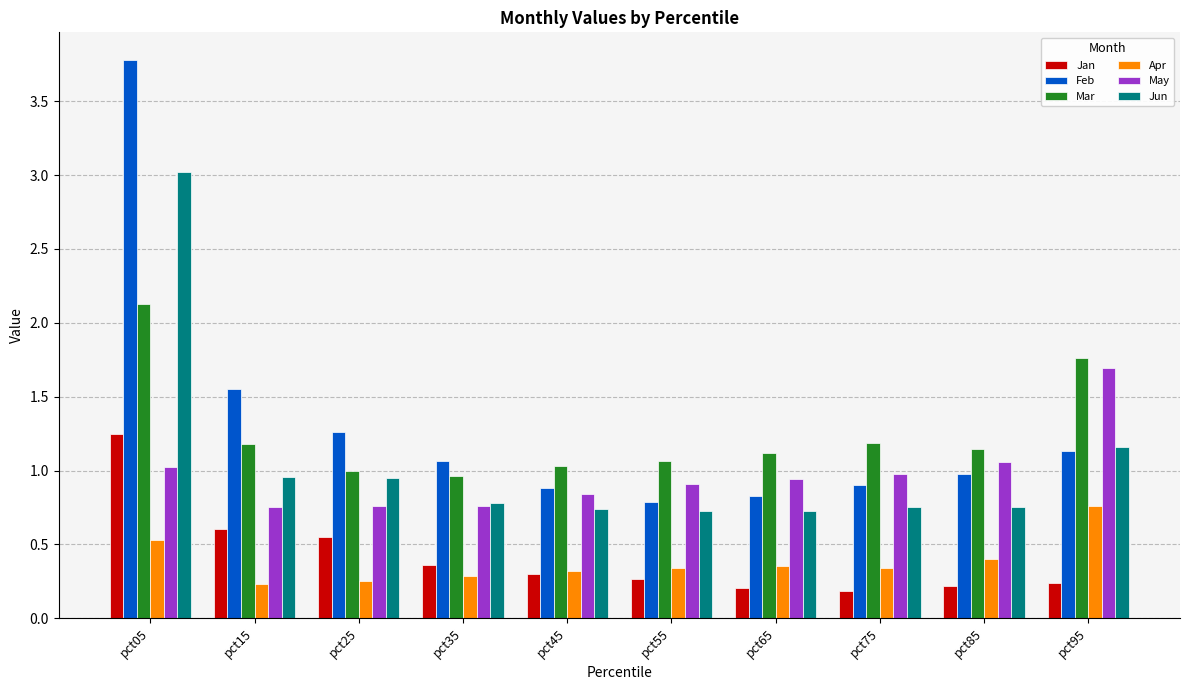

Are the bars grouped side by side (vs. stacked)?

Yes